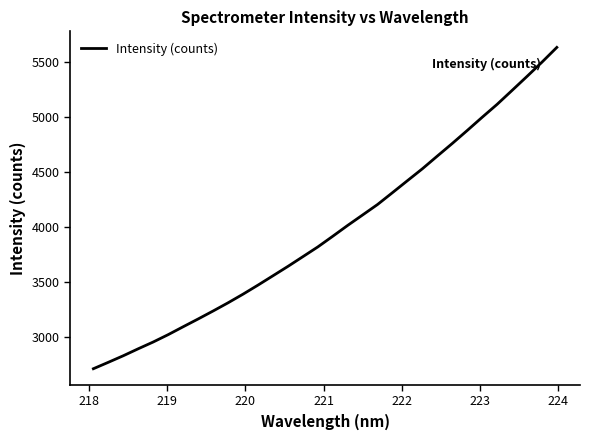

How many lines are shown in the chart?

1